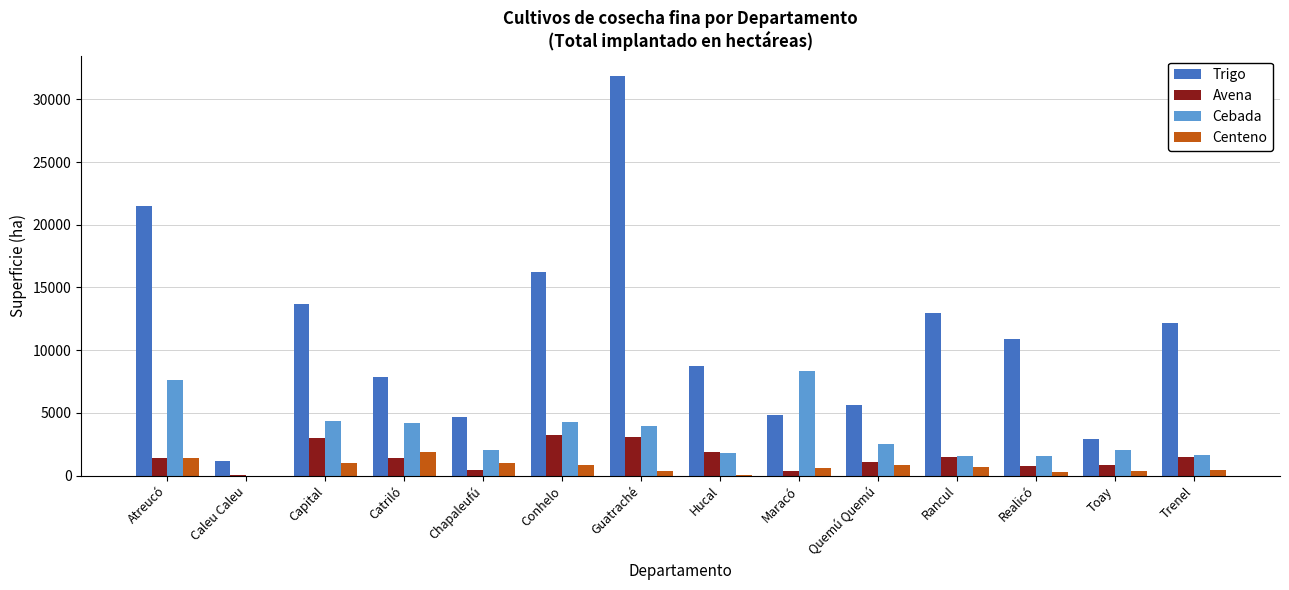

What is the greatest value displayed?

31892.5